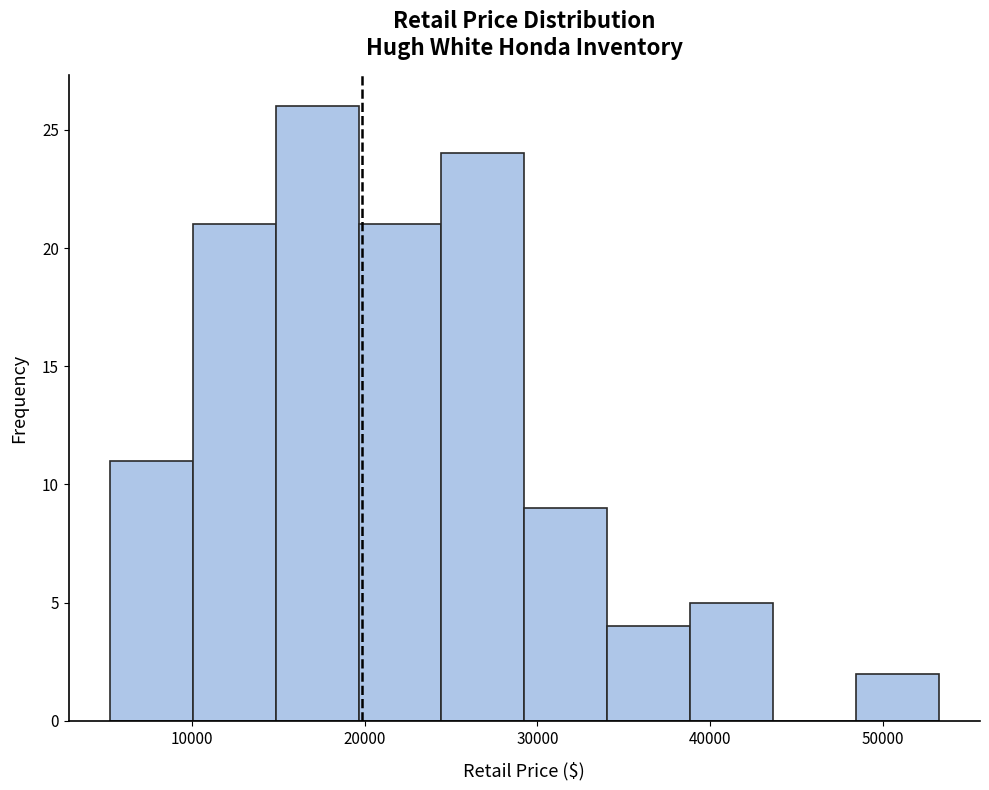

Reading left to right, transcribe this chart: for each bar, give the range it covers on the x-axis and its height. Neither the bar edges nor the heights are printed on the chart, so give them approximately, as read against the axes.

5000 to 10000: 11
10000 to 15000: 21
15000 to 20000: 26
20000 to 24000: 21
24000 to 29000: 24
29000 to 34000: 9
34000 to 39000: 4
39000 to 44000: 5
44000 to 48000: 0
48000 to 53000: 2